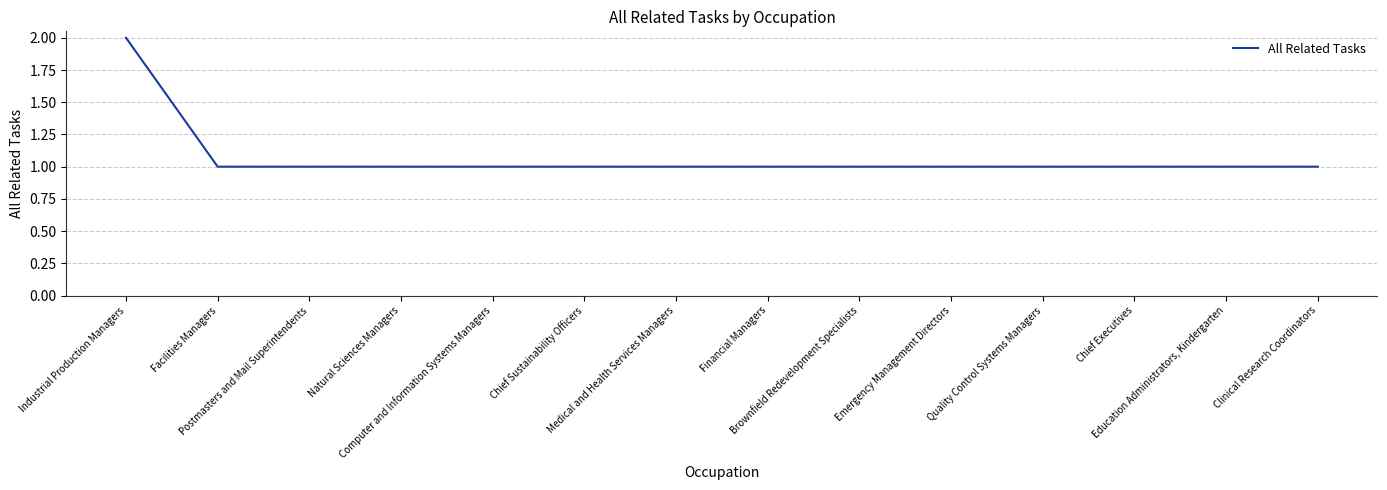

What is the average value?

1